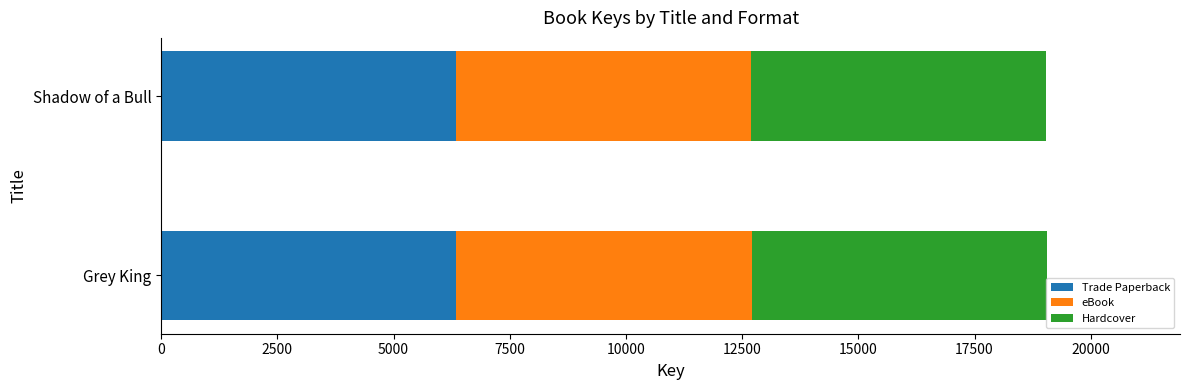

What is the average value of the Trade Paperback series?

6350